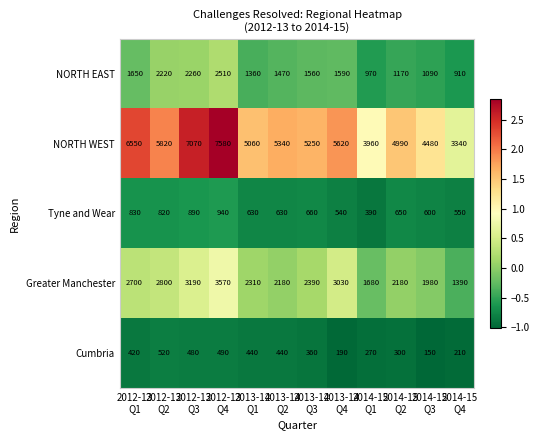

What is the maximum value shown in the chart?

7580